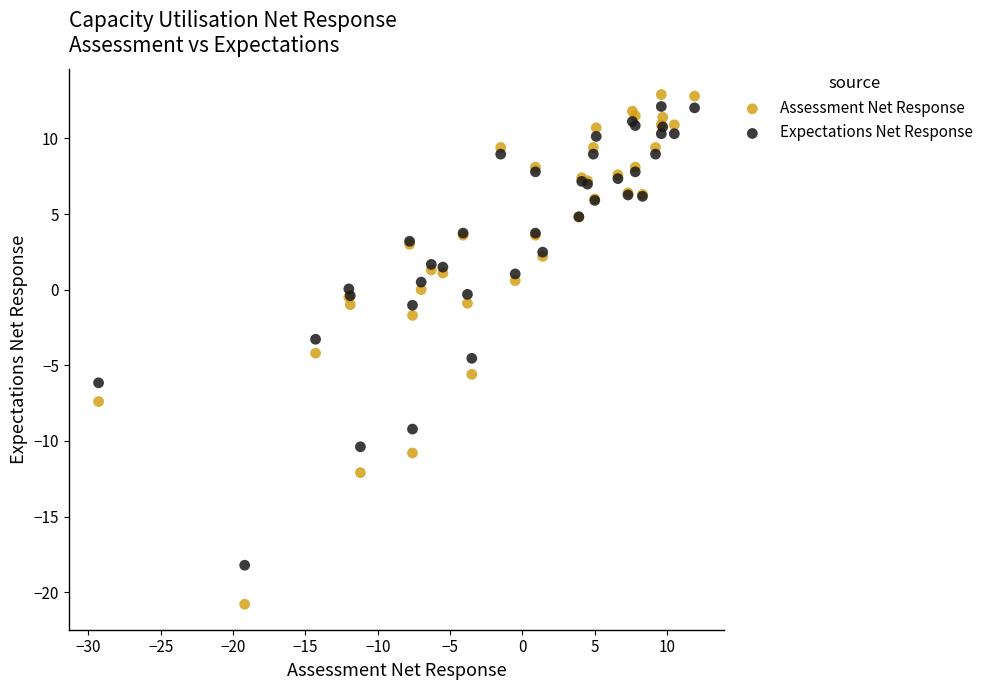

Which series contains the lowest Y value?

Assessment Net Response